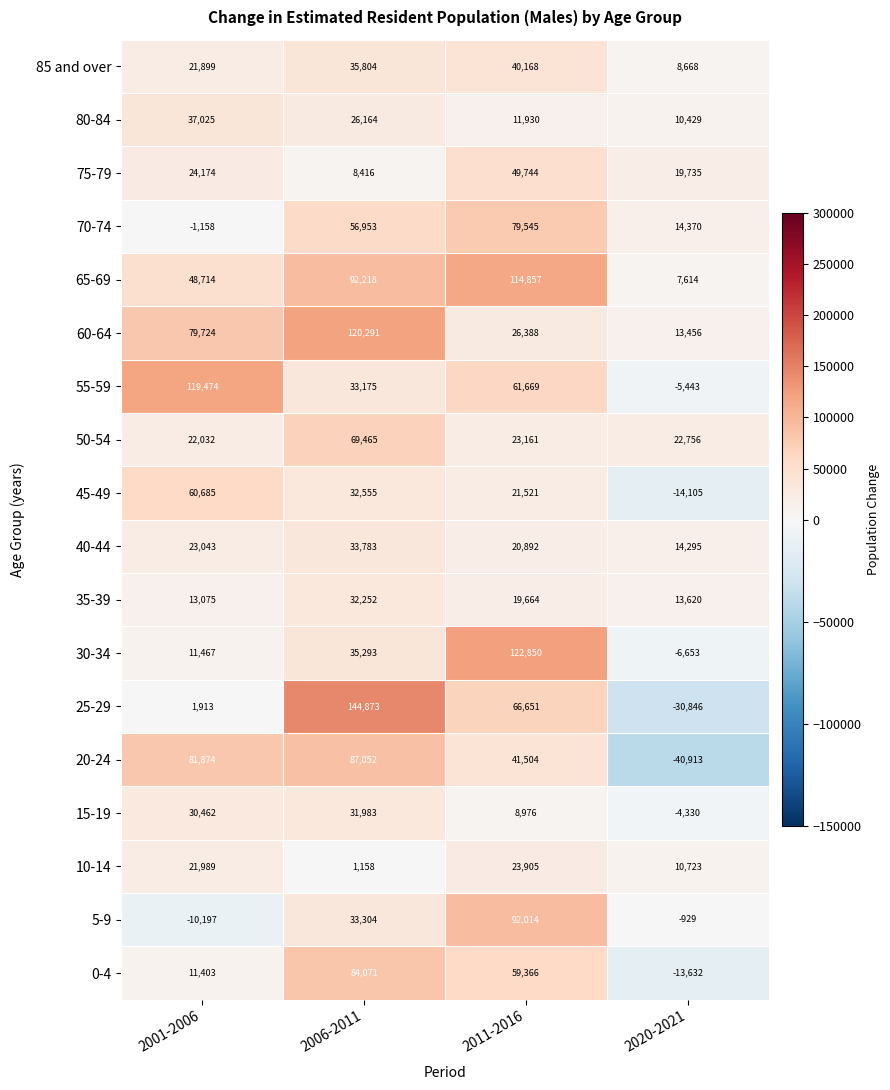

Which series has the largest total across all categories?

65-69